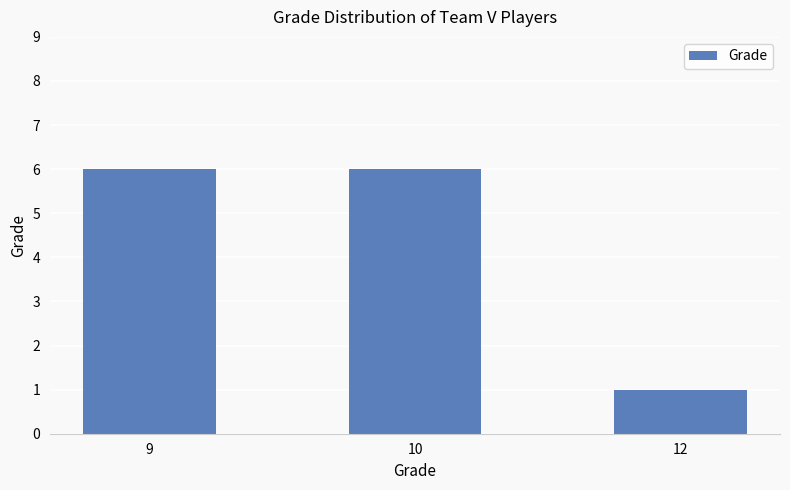

True or false: the data shows 6 at 10.

True